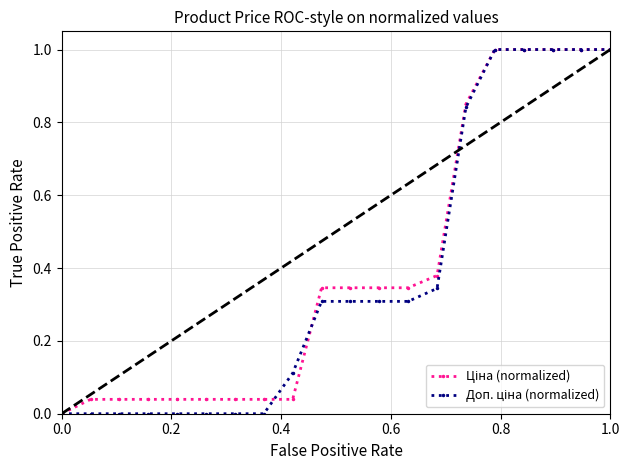

Which series has the widest spread of values?

Ціна (normalized)